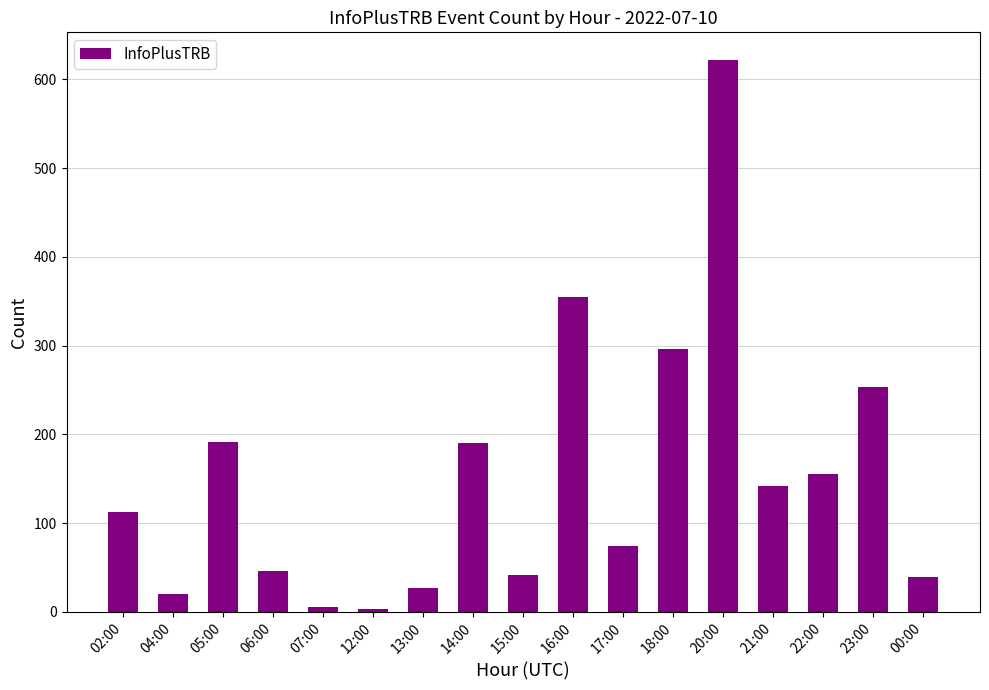

What is the maximum value shown in the chart?

622